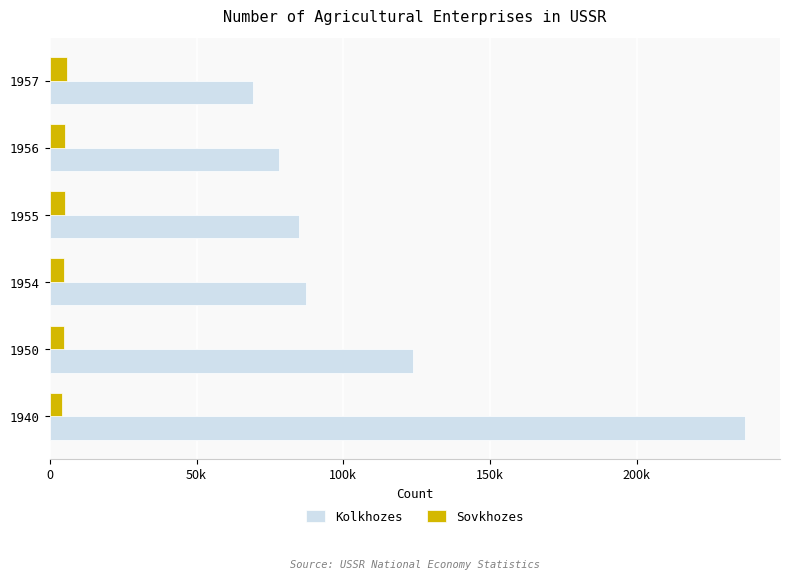

What are all the series names shown in the legend?

Kolkhozes, Sovkhozes